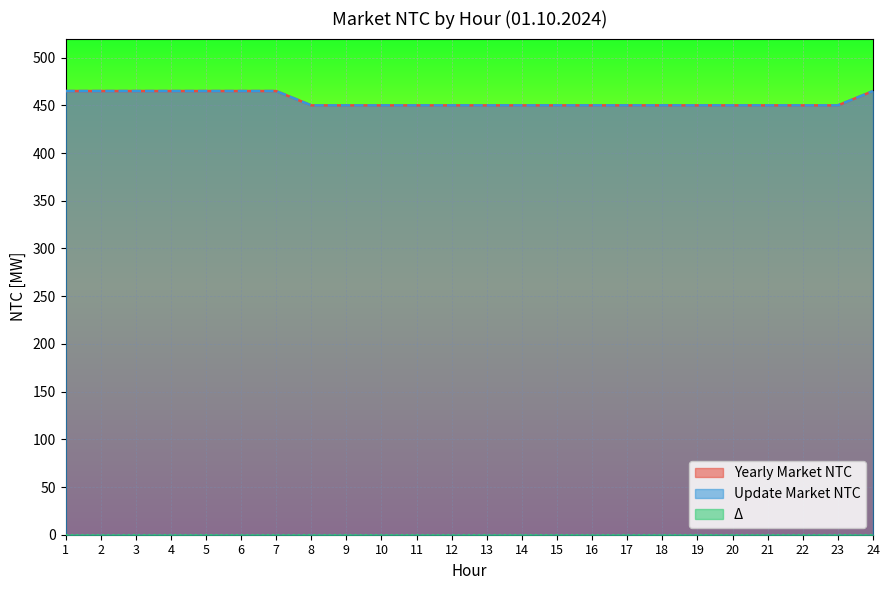

At which category is the sum across all series the highest?

1